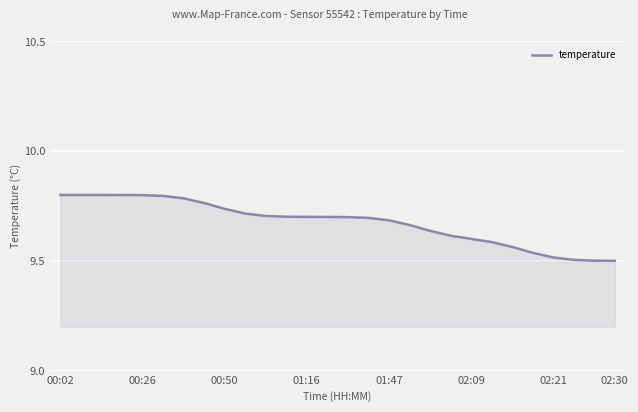

How many distinct data groups are displayed?

1